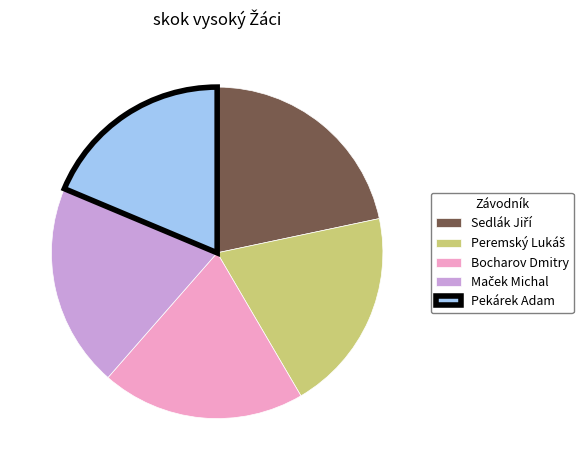

Does any single category account for the majority?

No